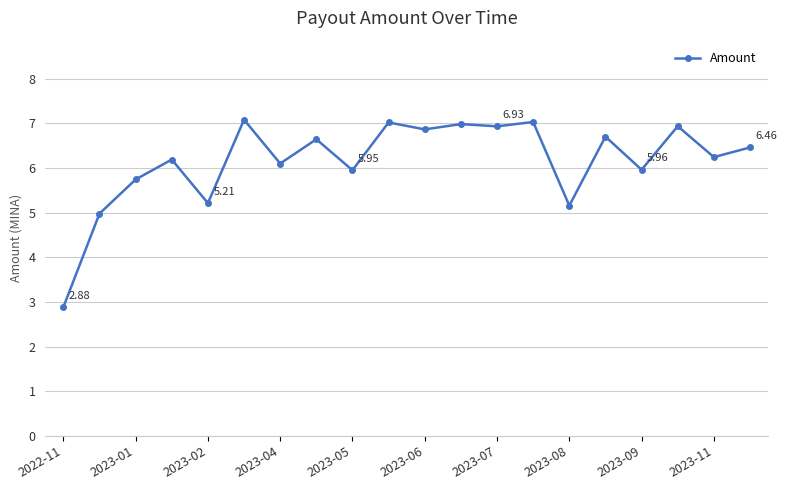

True or false: the data has more than 2 interior local peaks.

True